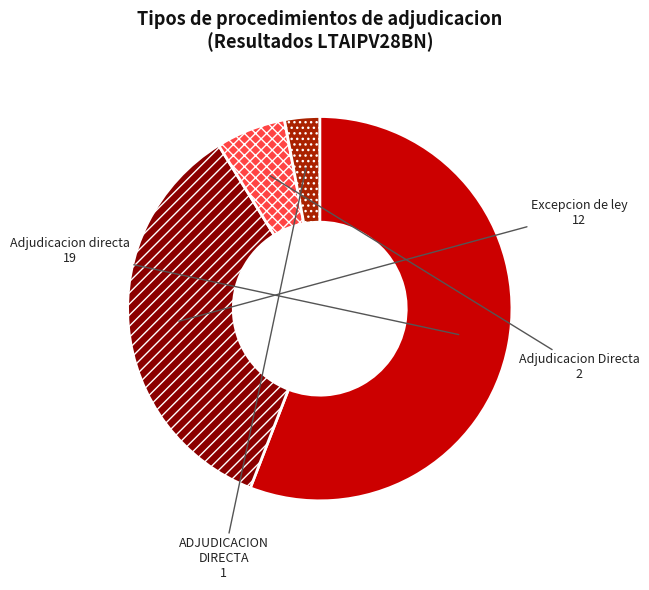

Is the sum of Adjudicacion Directa and Excepcion de ley greater than half?

No